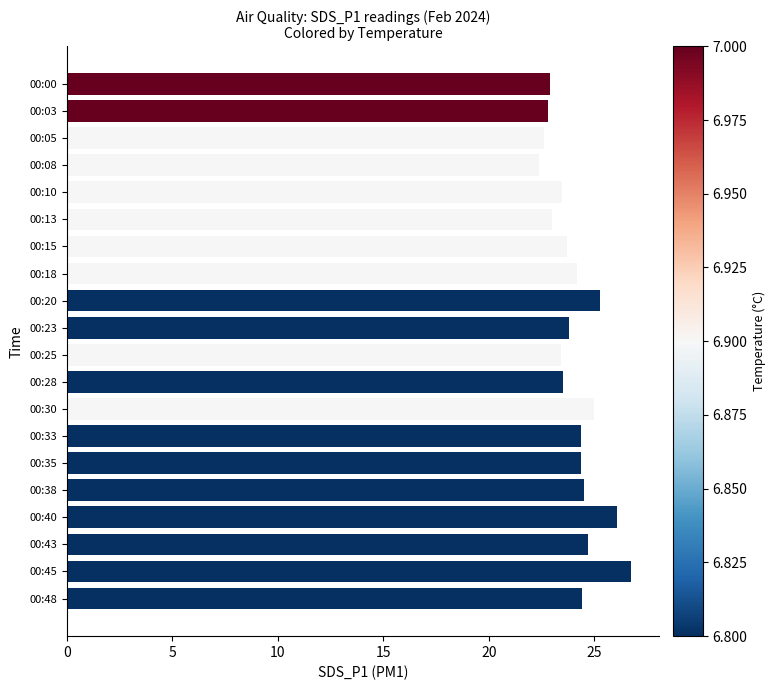

How many values exceed 24?

10